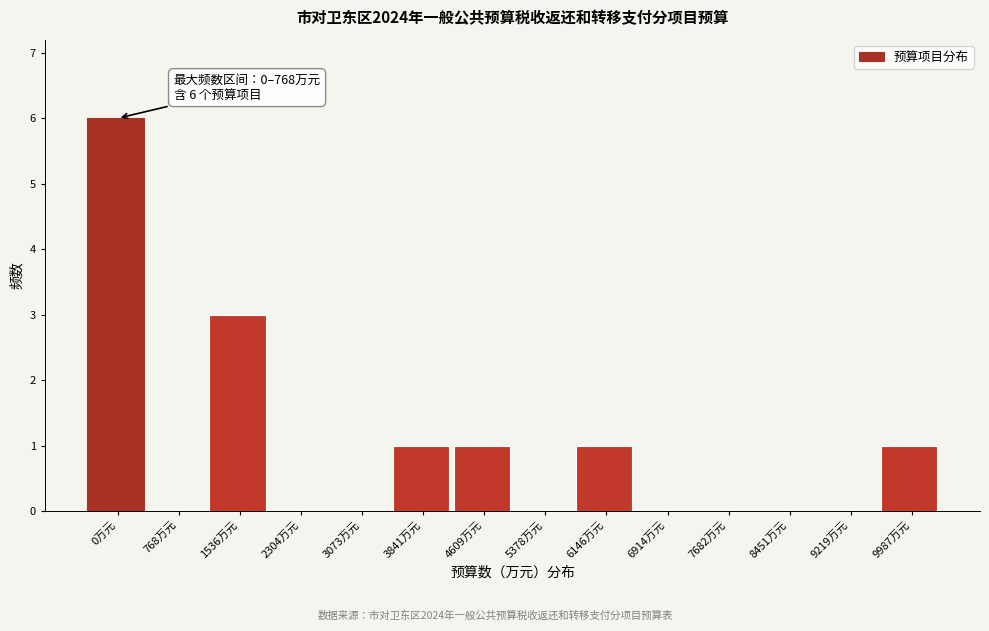

Reading left to right, what are all the values shown in this chart?

0万元=6	768万元=0	1536万元=3	2304万元=0	3073万元=0	3841万元=1	4609万元=1	5378万元=0	6146万元=1	6914万元=0	7682万元=0	8451万元=0	9219万元=0	9987万元=1